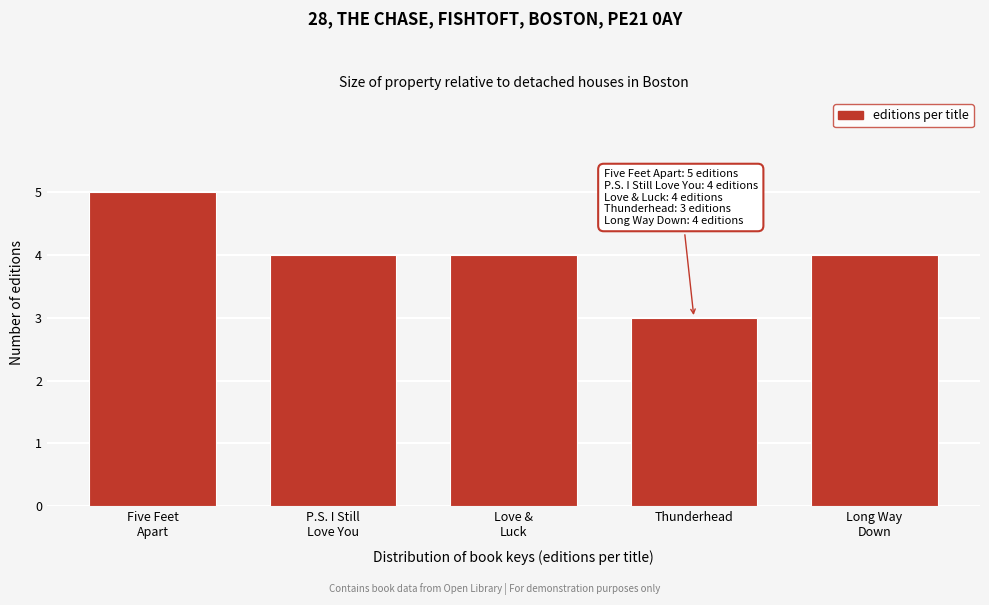

Reading right to left, what are all the values shown in this chart?

4	3	4	4	5